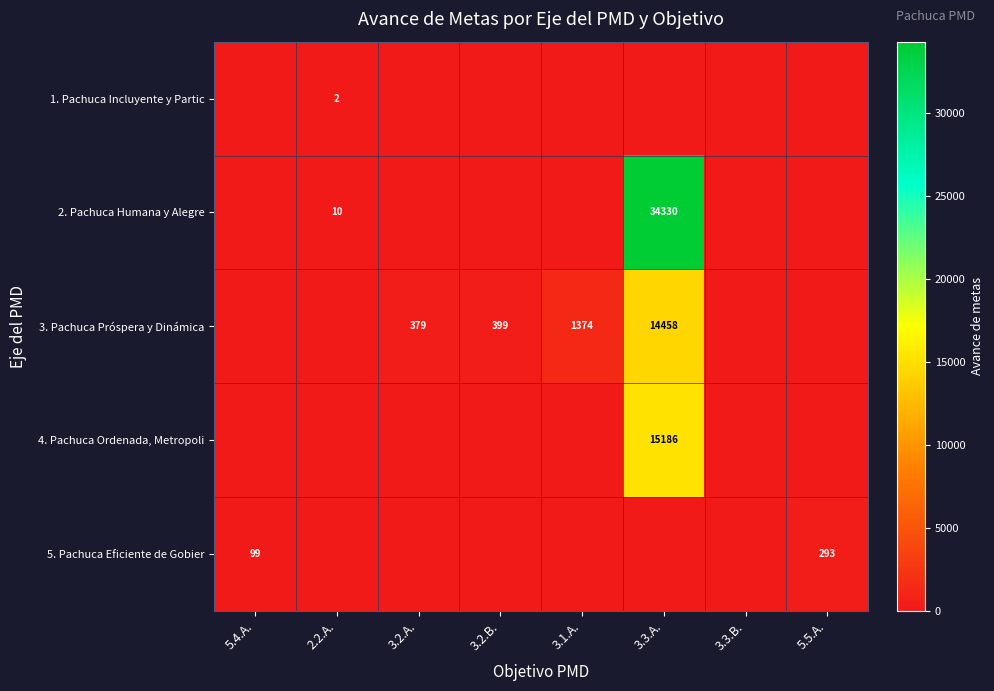

True or false: 3. Pachuca Próspera y Dinámica has a value of 2272 at 3.1.A..

False